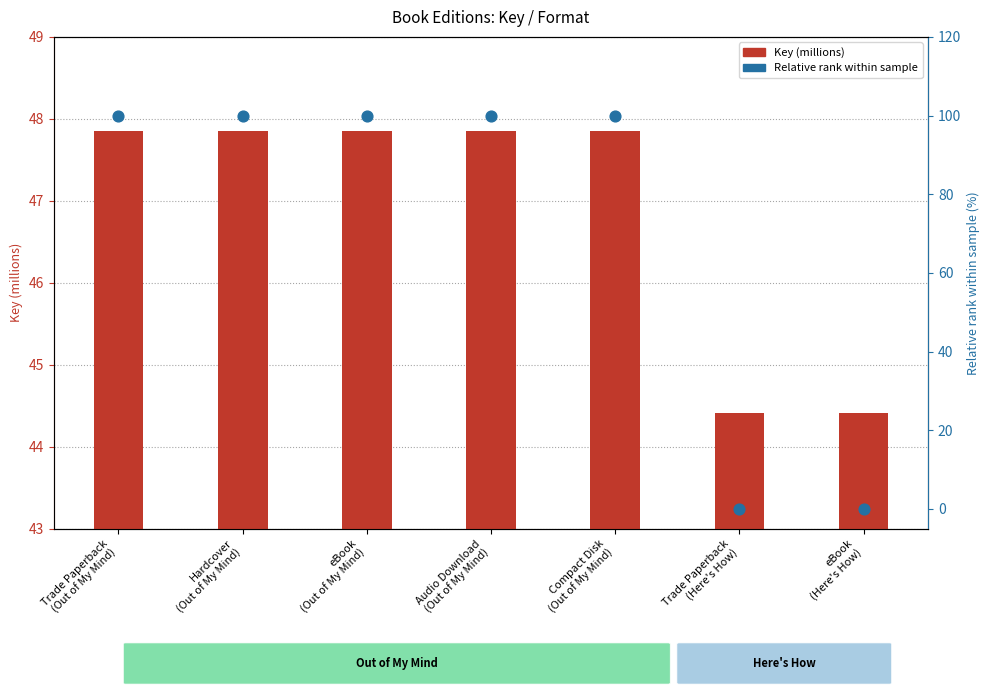

Which series has the largest total across all categories?

Relative rank (%)